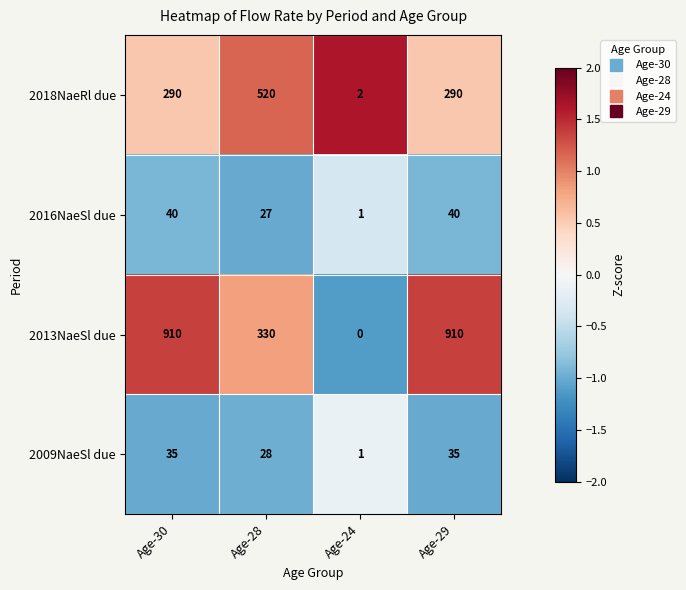

Which series has the widest spread of values?

2013NaeSl due